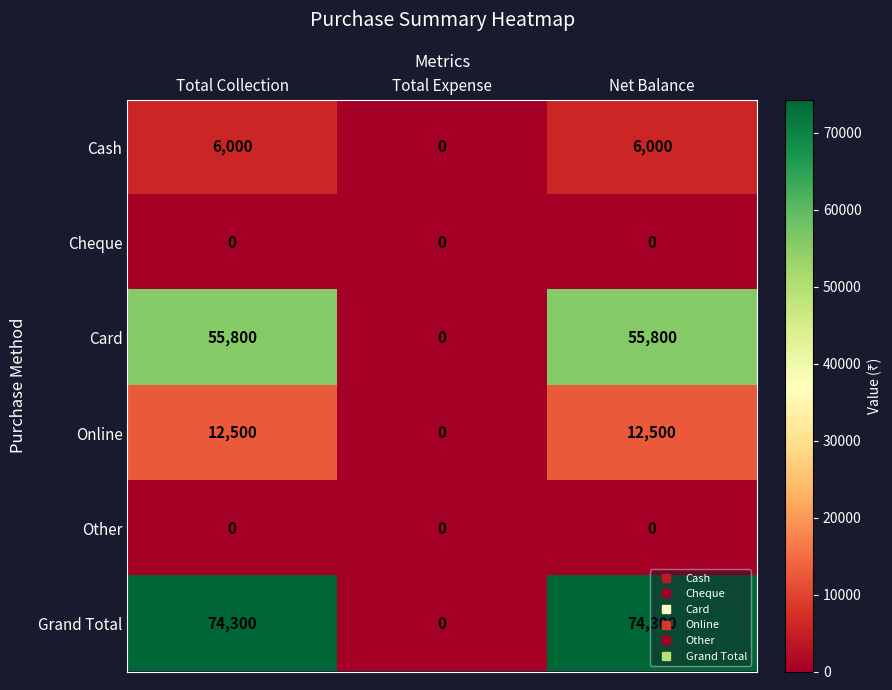

What is the maximum value shown in the chart?

74300